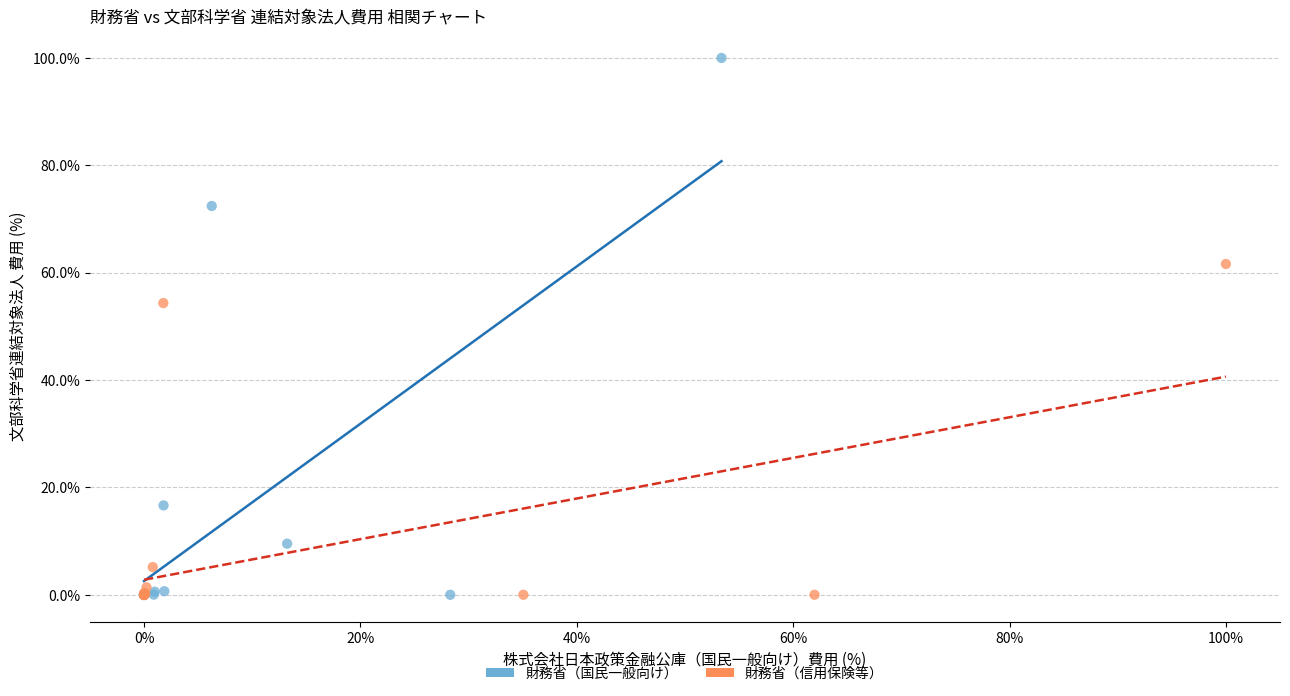

Which series reaches the maximum Y coordinate?

財務省（国民一般向け）